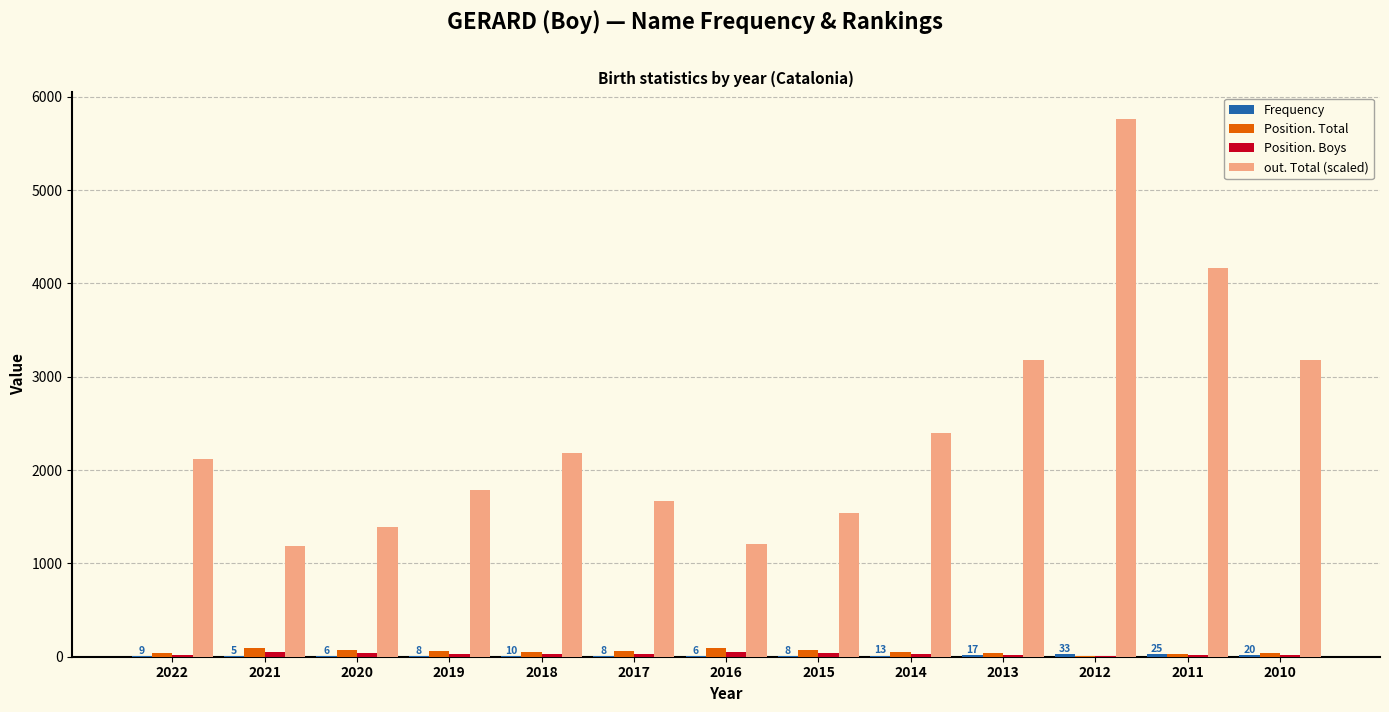

What is the approximate value of Position. Total at 2016?

92.0